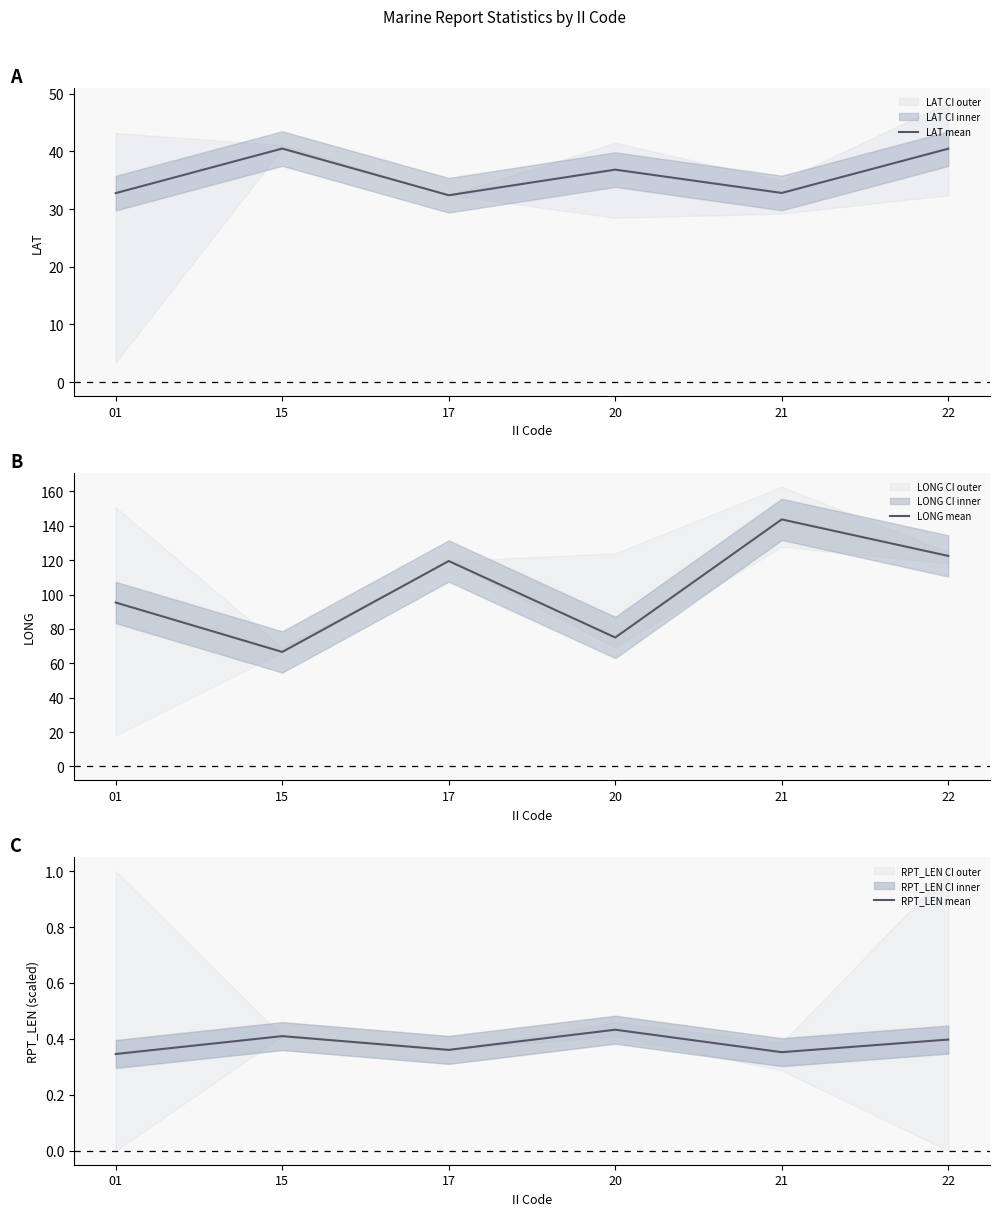

Rank the series at 15 from highest to lowest value.

LONG mean, LAT mean, RPT_LEN mean